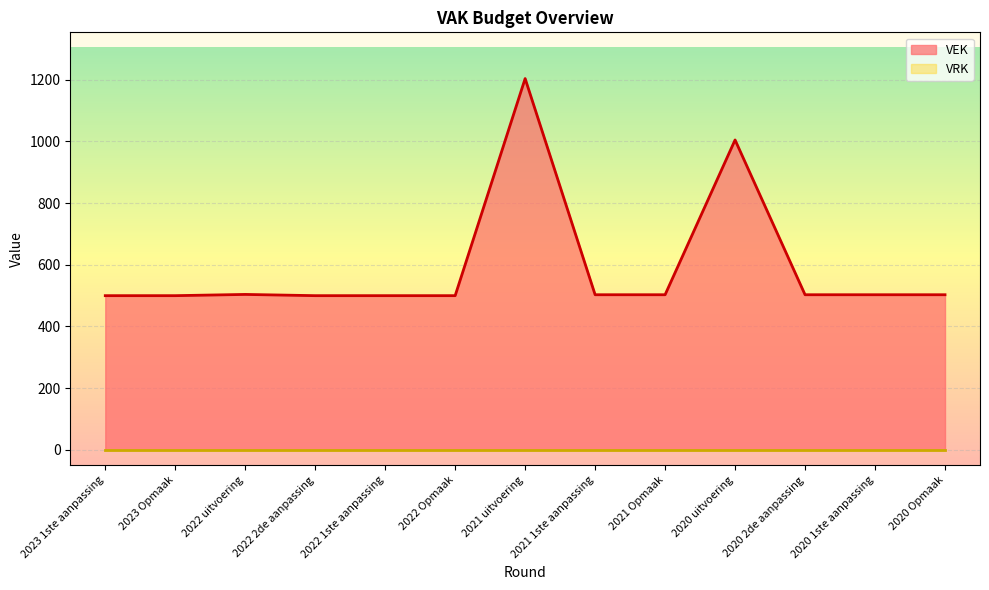

At which category does the data reach its first local peak?

2022 uitvoering